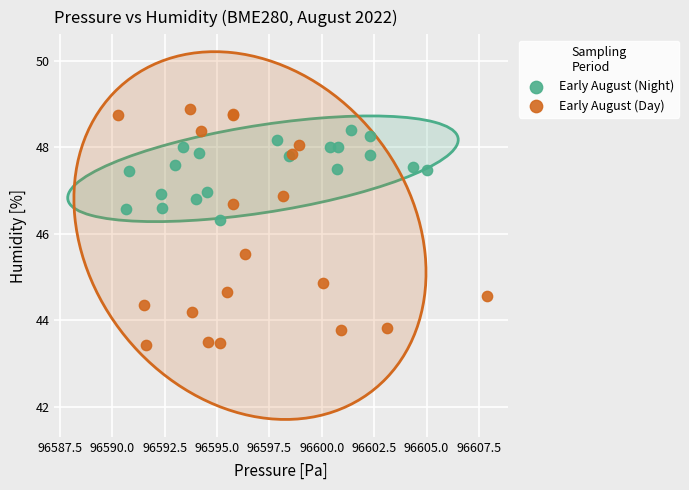

Which series reaches the maximum Y coordinate?

Early August (Day)